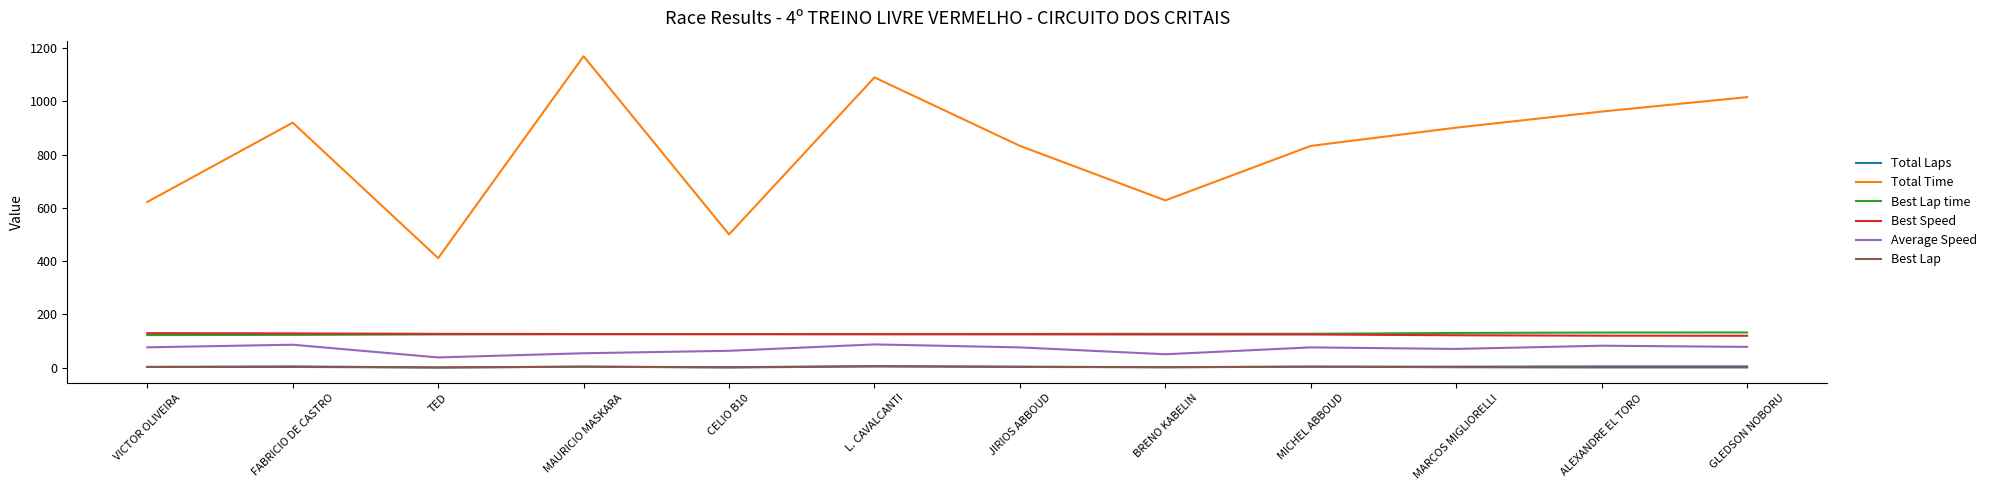

True or false: Total Laps and Best Speed intersect in this chart.

False